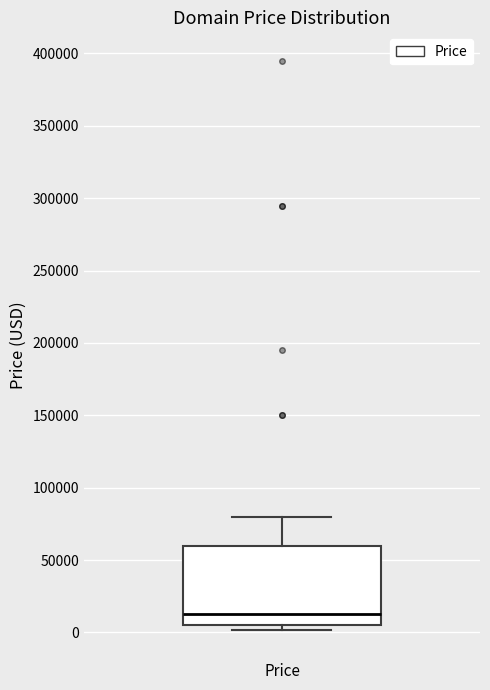

Transcribe this box plot: give where the median line is, the range the box spans, and where the two whiskers end, as read against the y-axis. The values are not printed on the chart, so give them approximately, as read against the axis.

median 10000, box 5000 to 60000, whiskers 0 to 80000